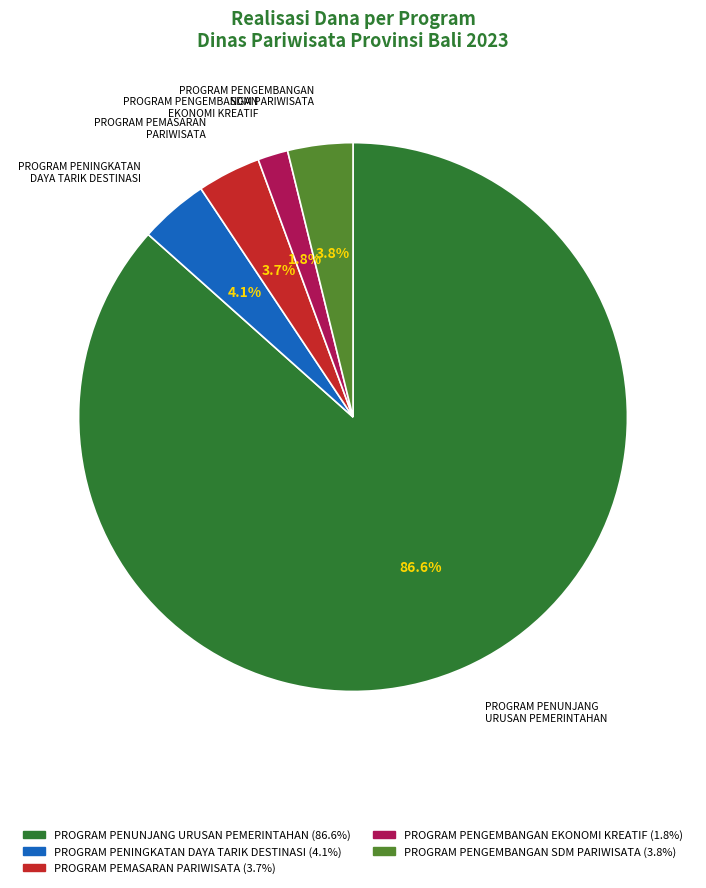

Is the sum of PROGRAM PEMASARAN PARIWISATA and PROGRAM PENGEMBANGAN EKONOMI KREATIF greater than half?

No